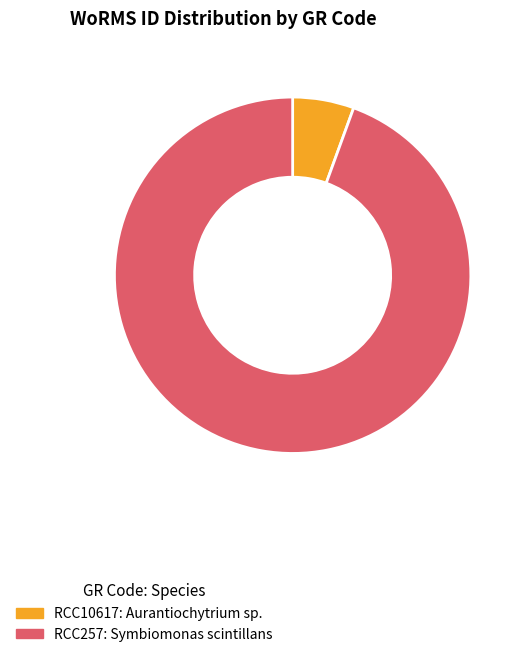

Combined, do RCC257 and RCC10617 account for over 50%?

Yes